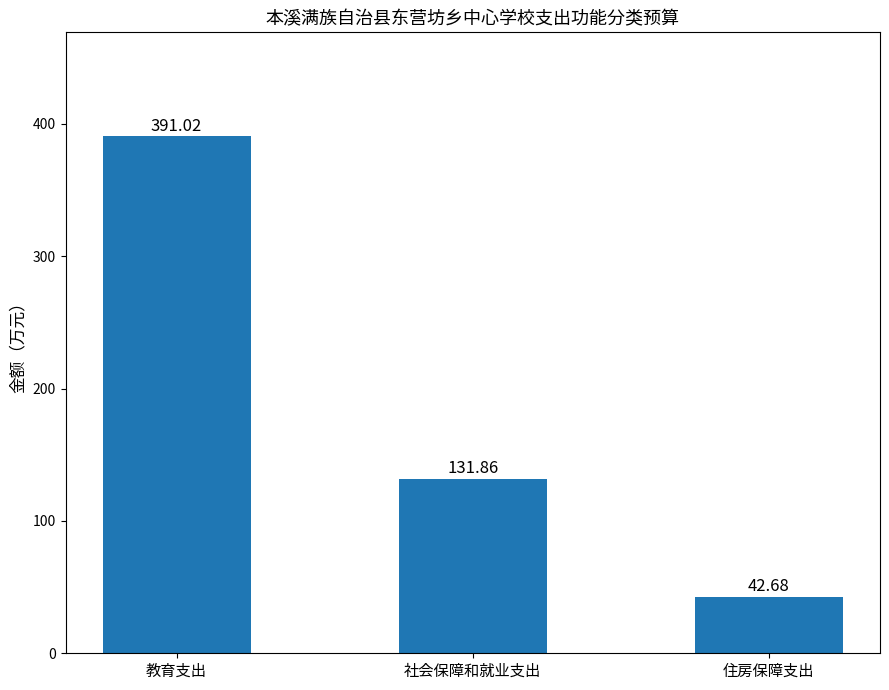

True or false: the data shows 42.7 at 住房保障支出.

True